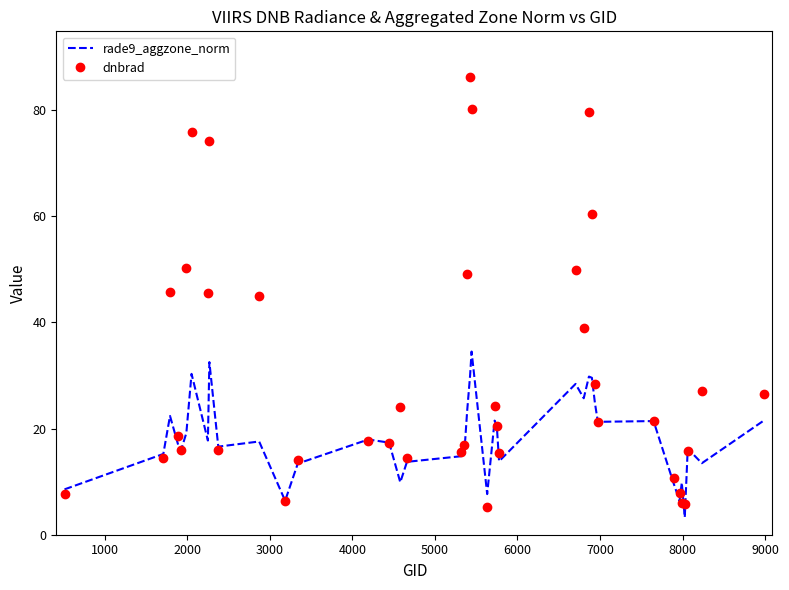

Which series has the largest total across all categories?

dnbrad